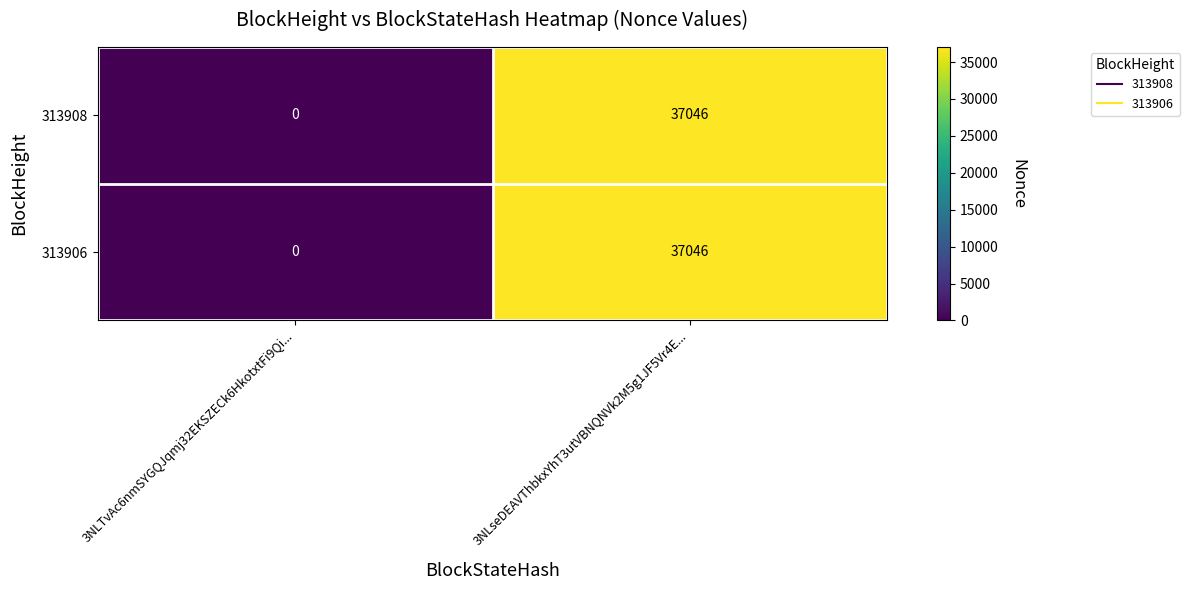

Reading left to right, what are all the values shown in this chart?

313908: 0	37046
313906: 0	37046